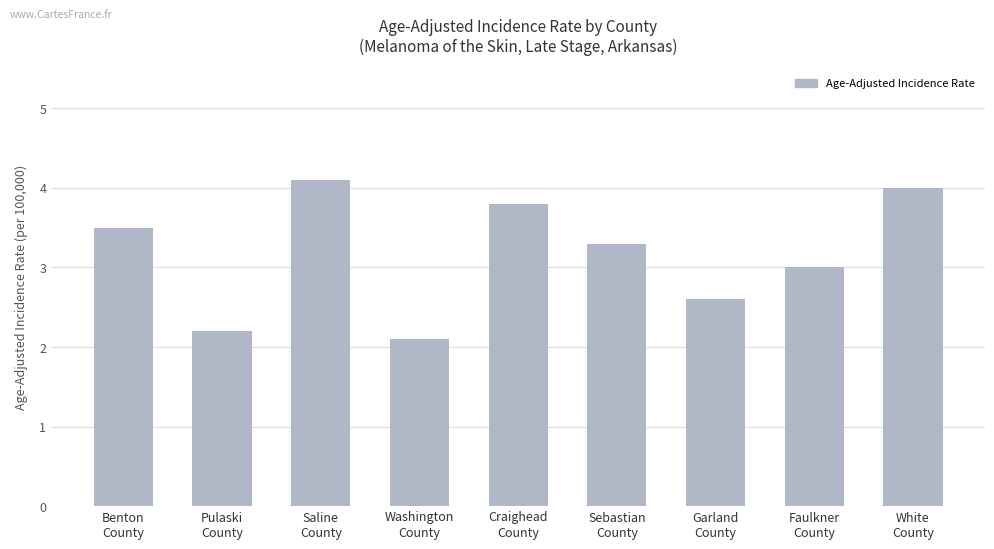

Count the number of data series in this chart.

1